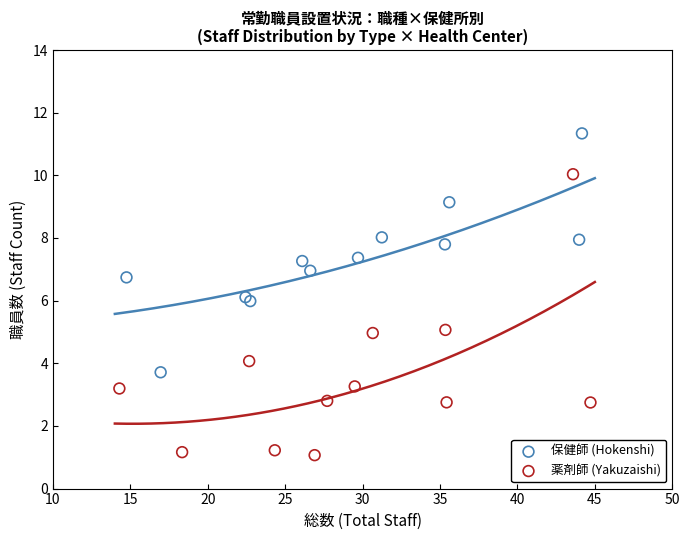

Which series reaches the maximum Y coordinate?

保健師 (Hokenshi)